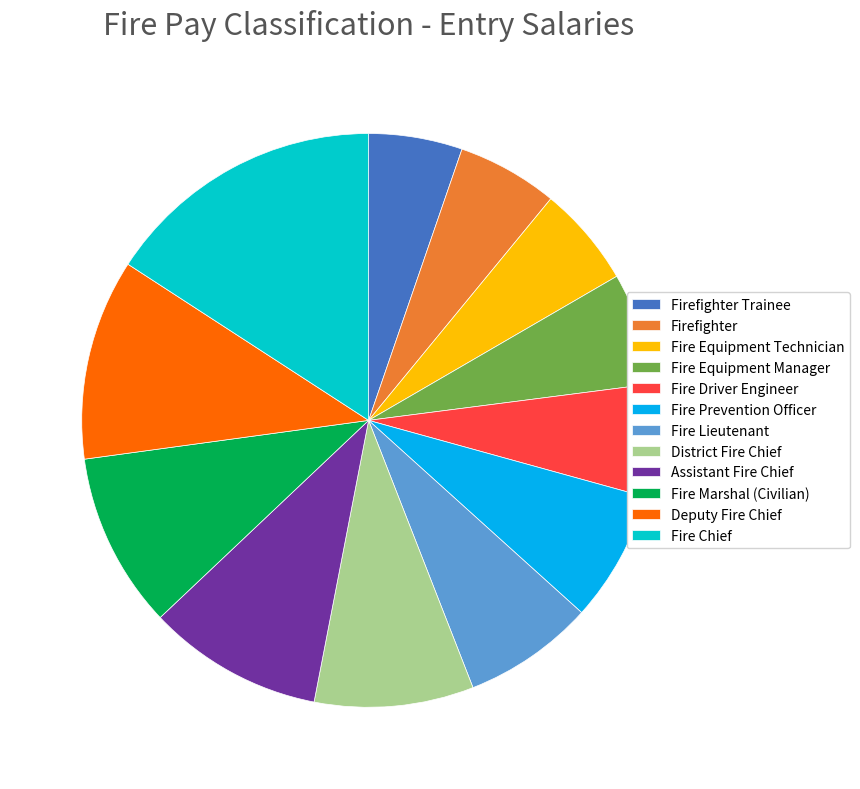

Is there any slice that represents more than half of the pie?

No